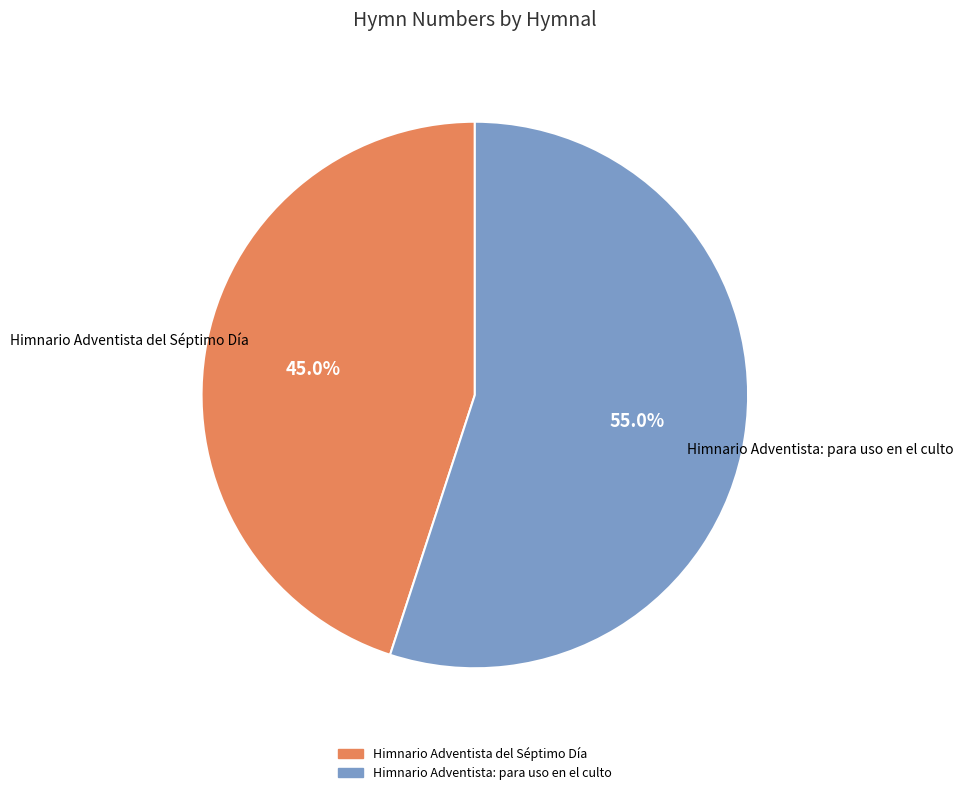

Is there a majority slice in this chart?

Yes